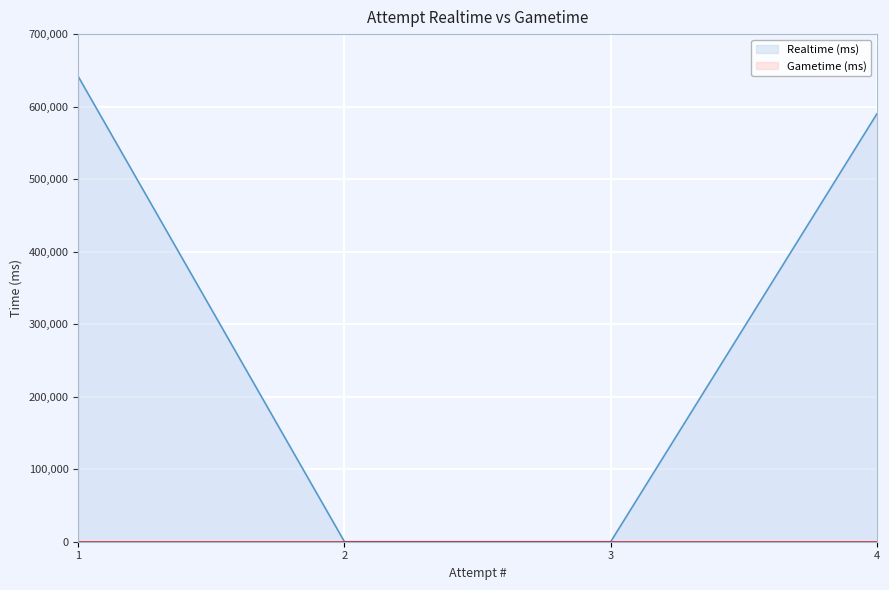

At which label is the value closest to 320703?

4